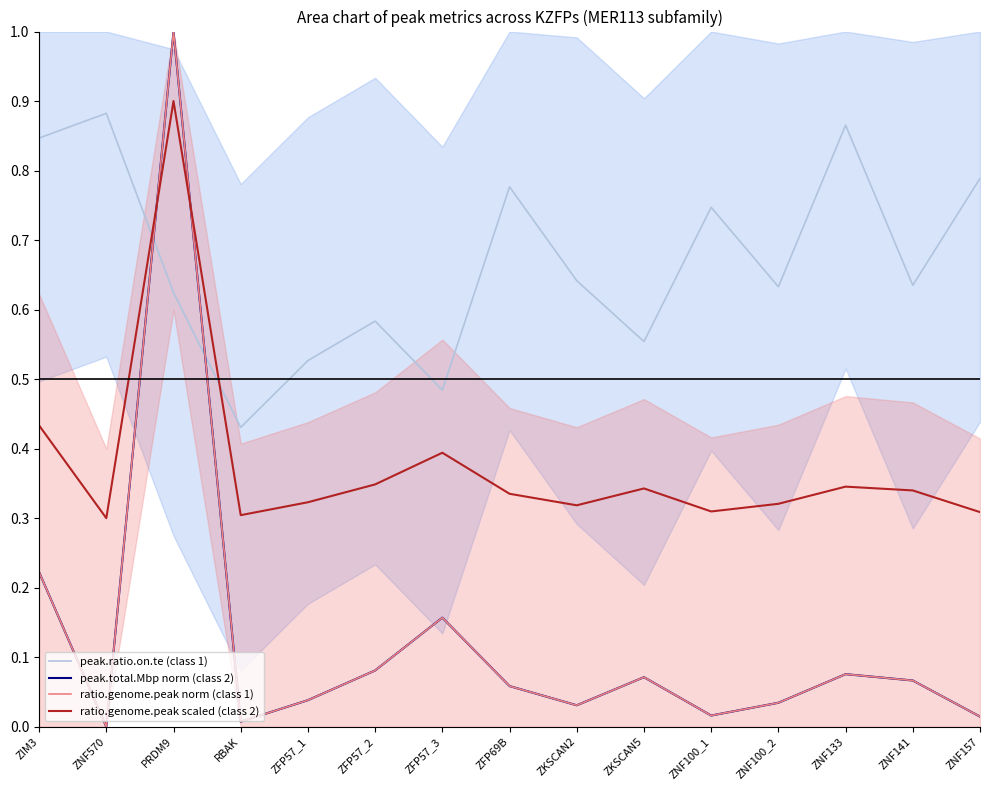

Which series has the largest total across all categories?

peak.ratio.on.te (class 1)